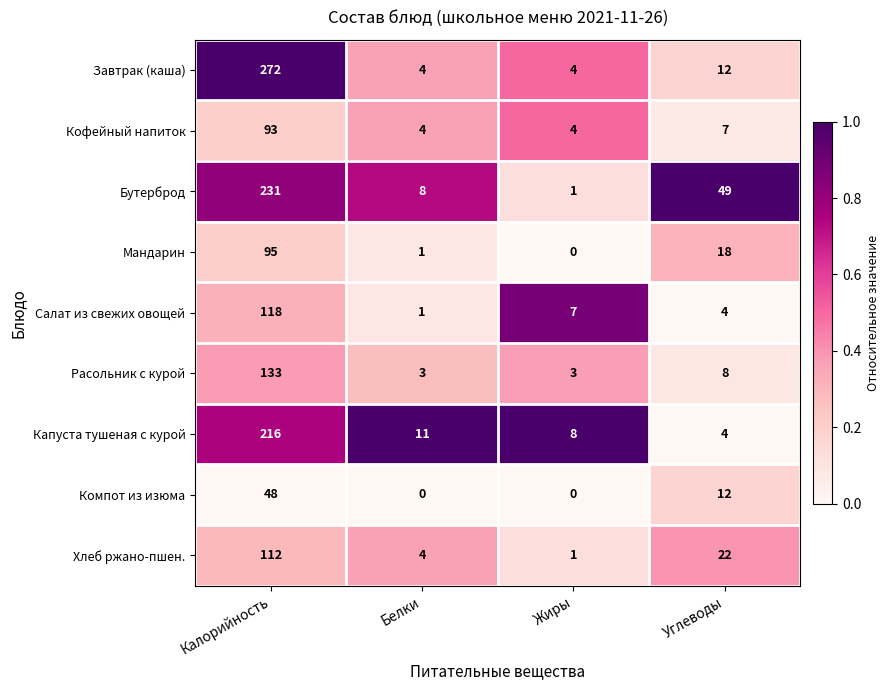

What is the sum of the Кофейный напиток values at Белки and Жиры?

8